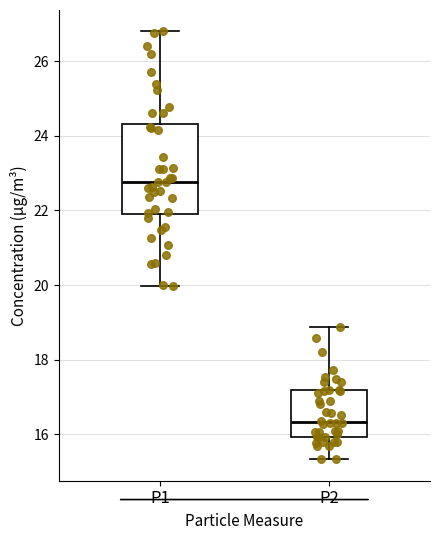

Reading left to right, transcribe this box plot: for each box, give where its median line is, the range the box spans, and where its two whiskers end, as read against the y-axis. The values are not printed on the chart, so give them approximately, as read against the axis.

P1: median 22.8, box 21.8 to 24.4, whiskers 20.0 to 26.8
P2: median 16.4, box 16.0 to 17.2, whiskers 15.4 to 18.8